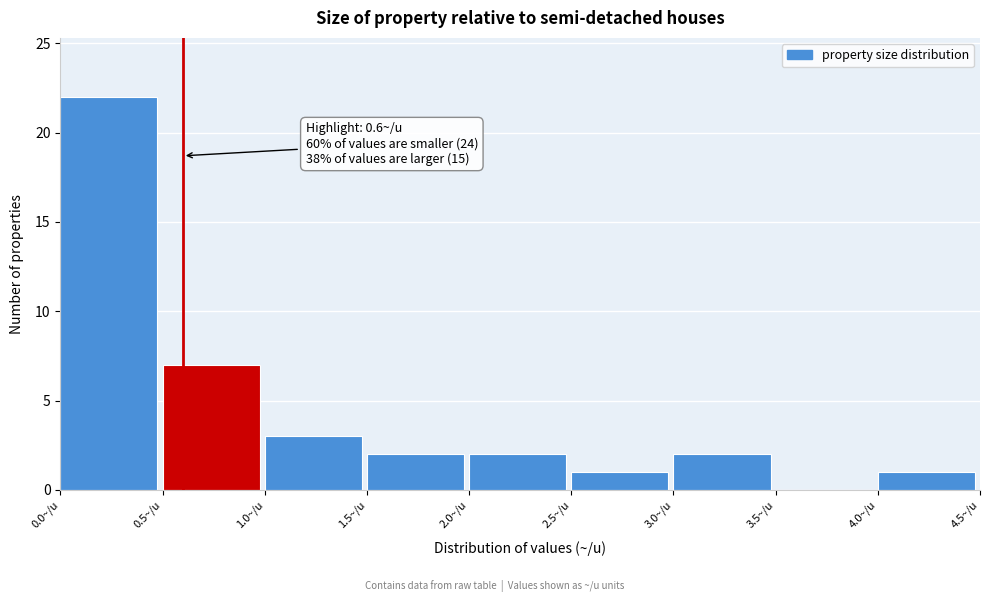

Which range on the x-axis has the tallest bar?

0.0 to 0.5